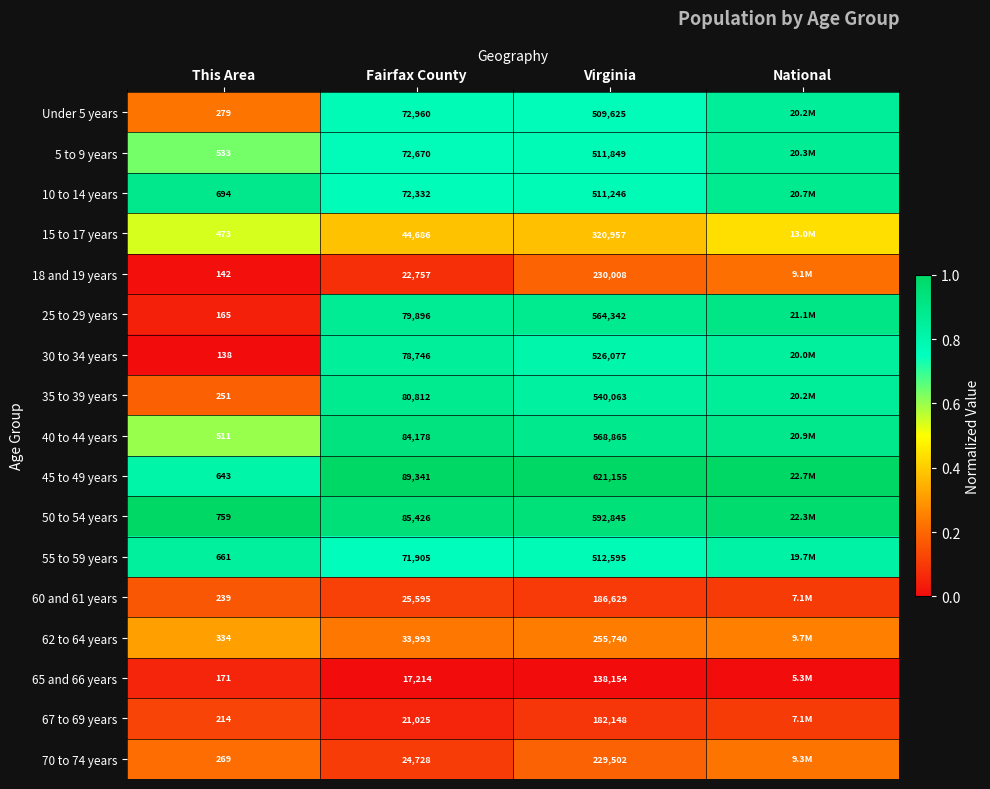

Is the value of 10 to 14 years at Virginia greater than the value of 5 to 9 years at Fairfax County?

Yes